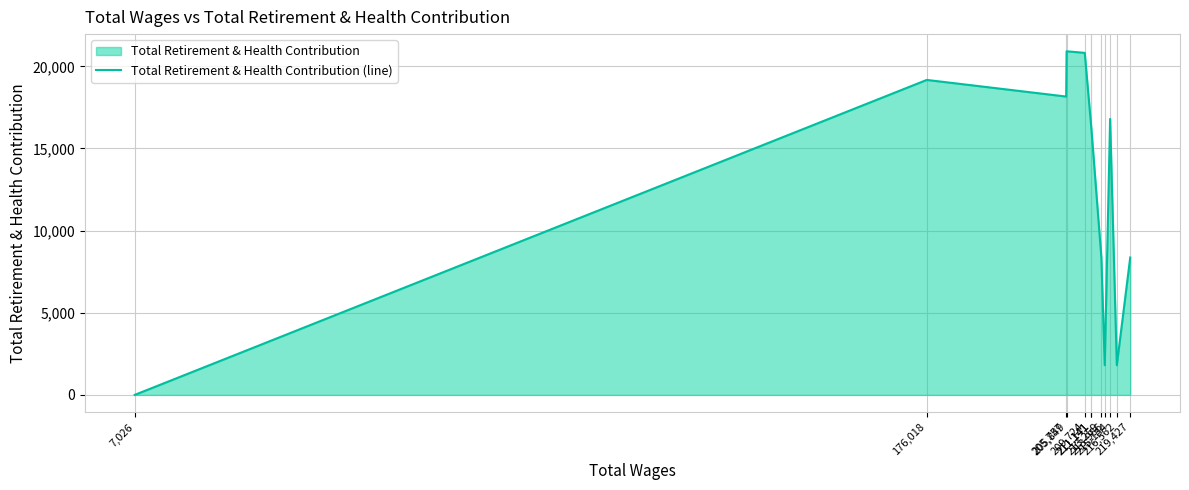

True or false: the data shows 24209 at 211,141.

False